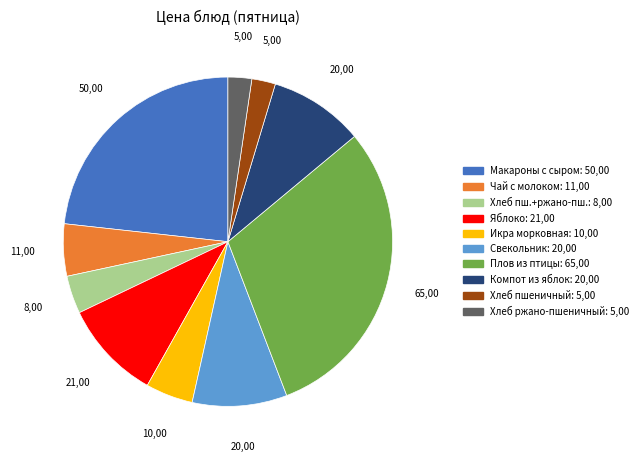

Is there any slice that represents more than half of the pie?

No